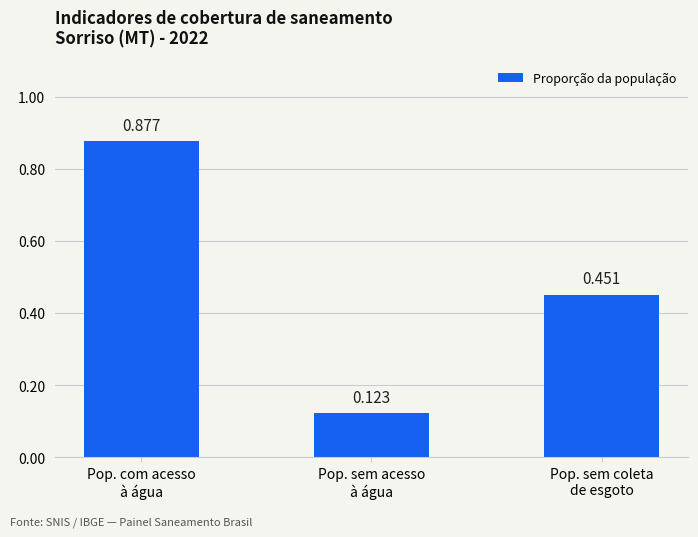

What is the sum of the values at Pop. sem coleta
de esgoto and Pop. com acesso
à água?

1.3